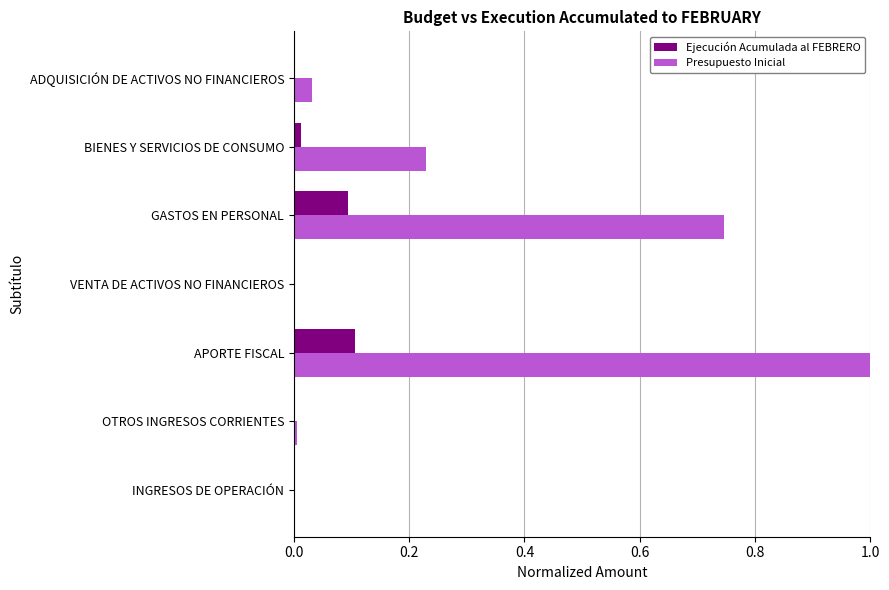

What is the greatest value displayed?

1.0